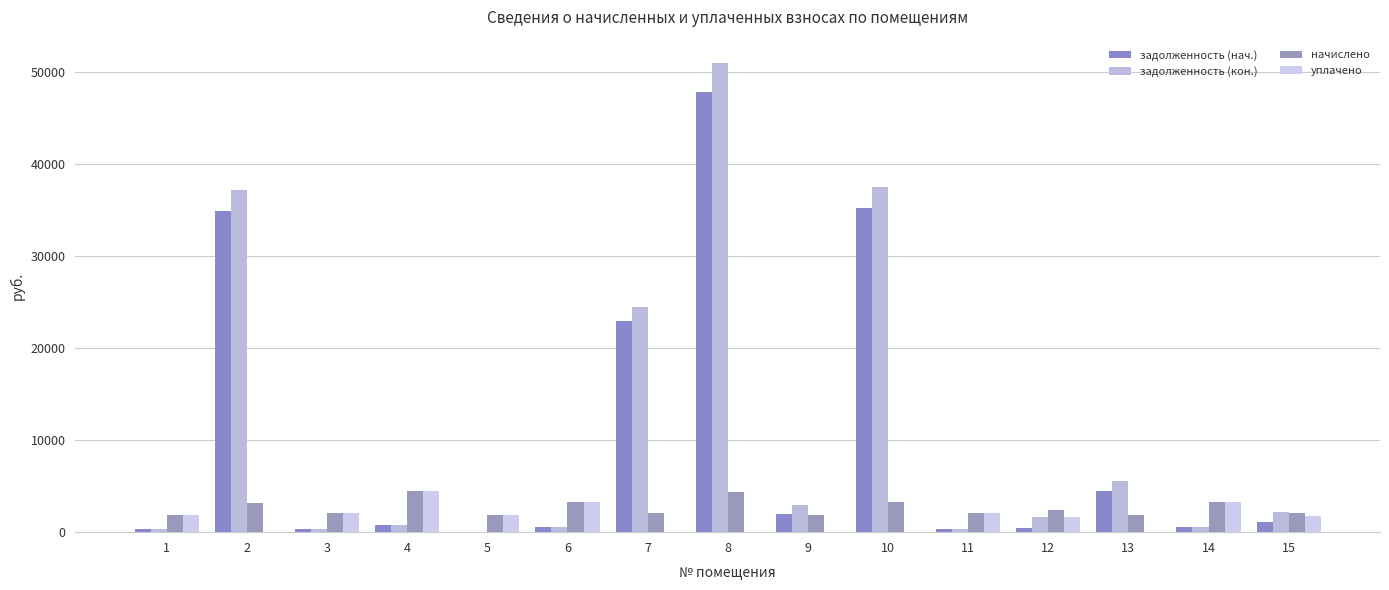

Which category has the highest value in the начислено series?

4